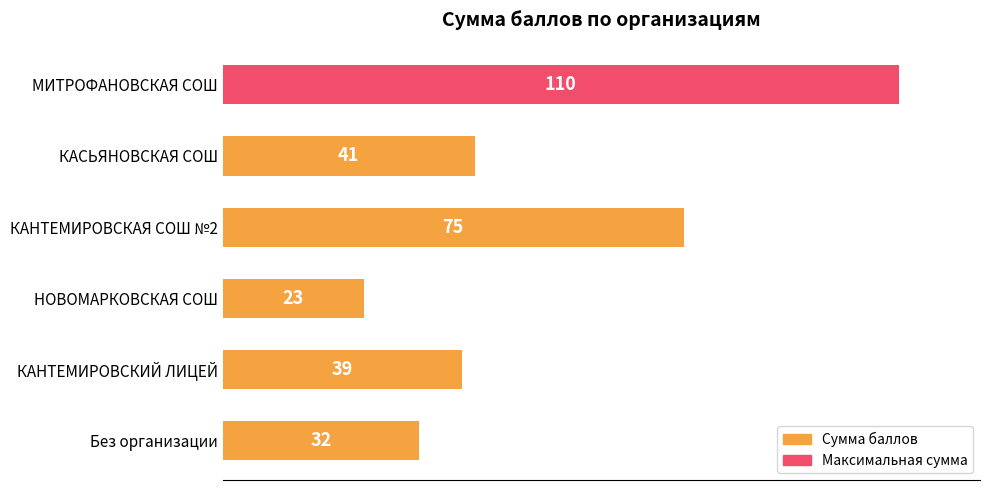

What is the difference between the second highest and second lowest values?

43